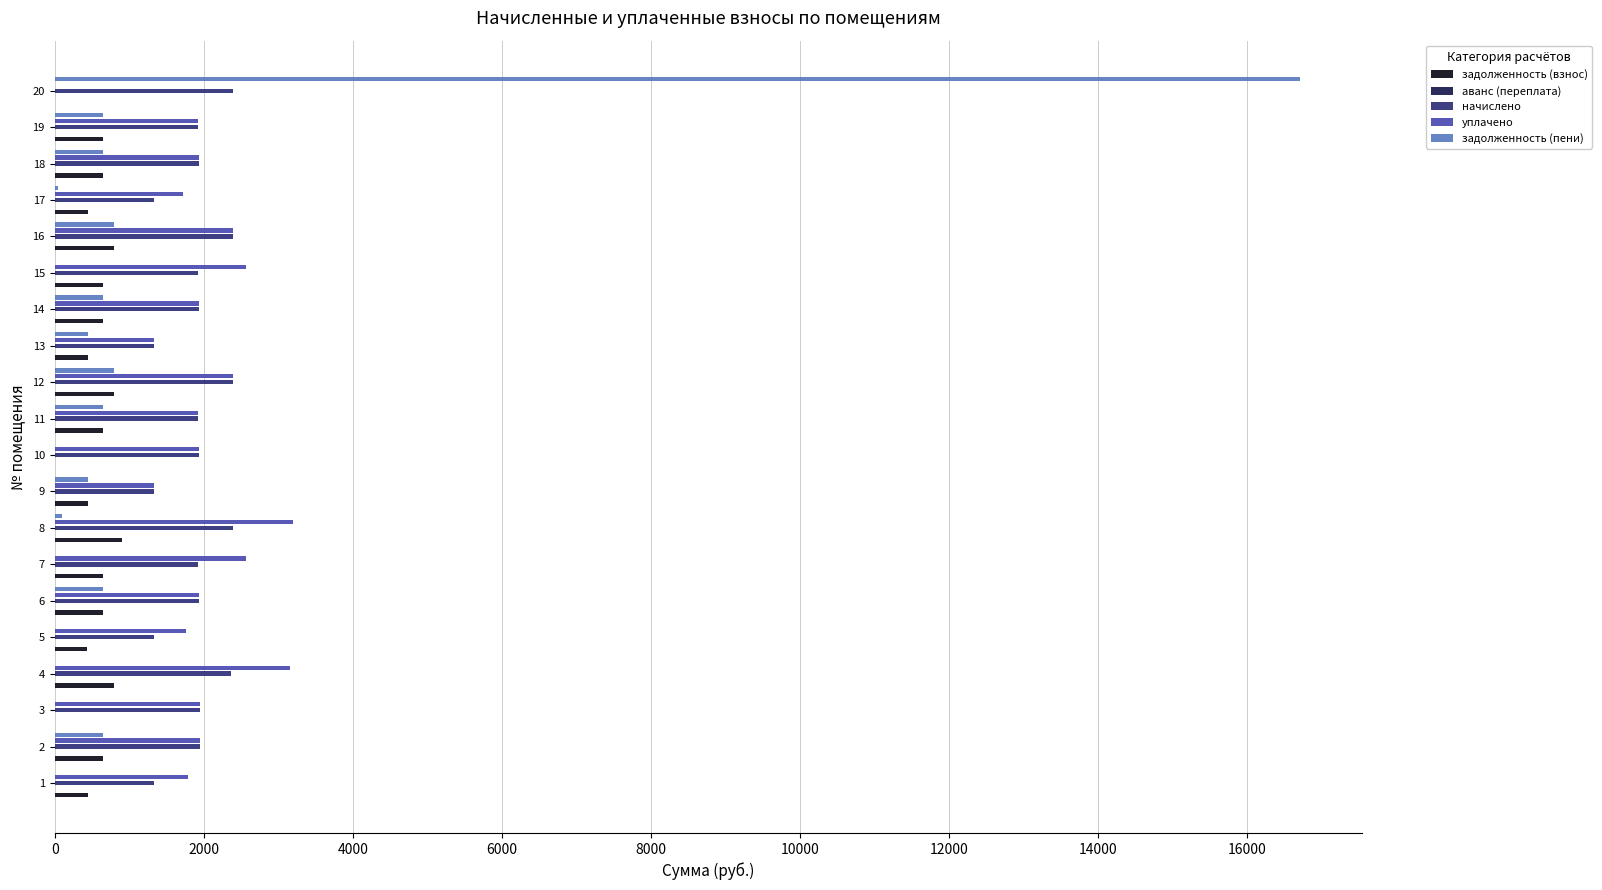

What is the average value of the начислено series?

1900.1